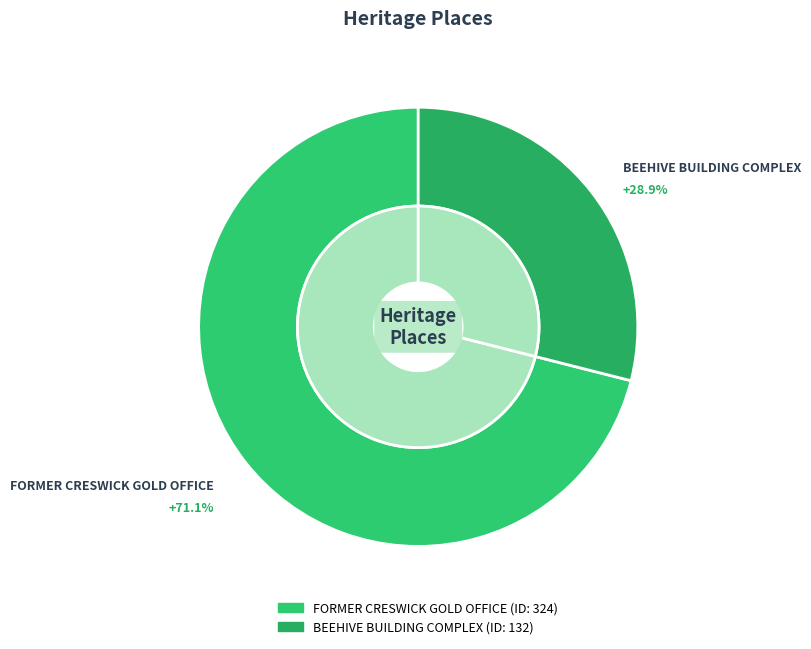

What percentage is NOT represented by BEEHIVE BUILDING COMPLEX?

71.1%